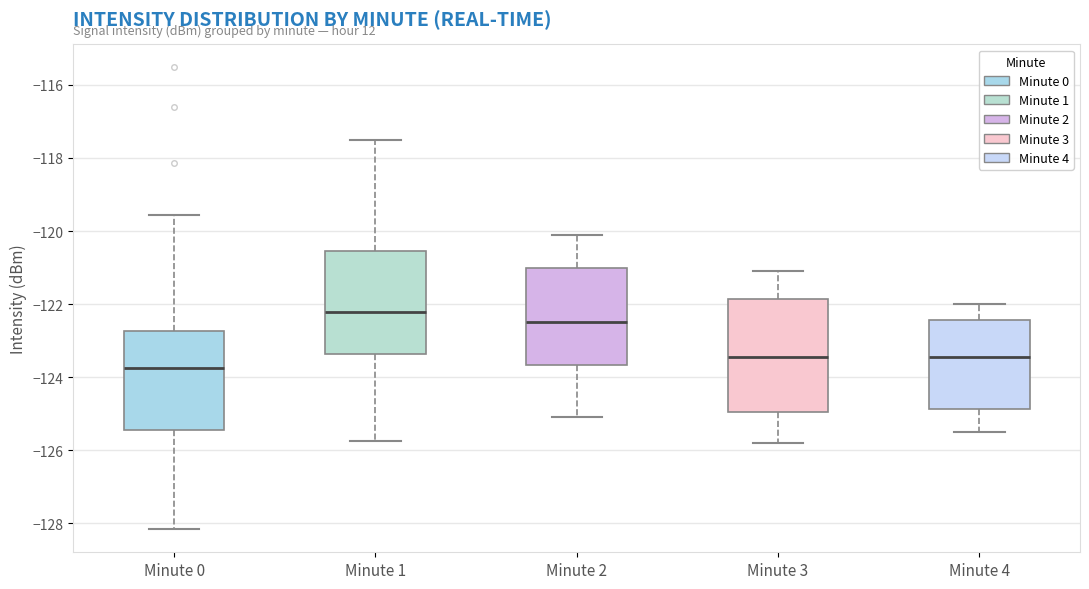

Which box's median line is the highest?

Minute 1